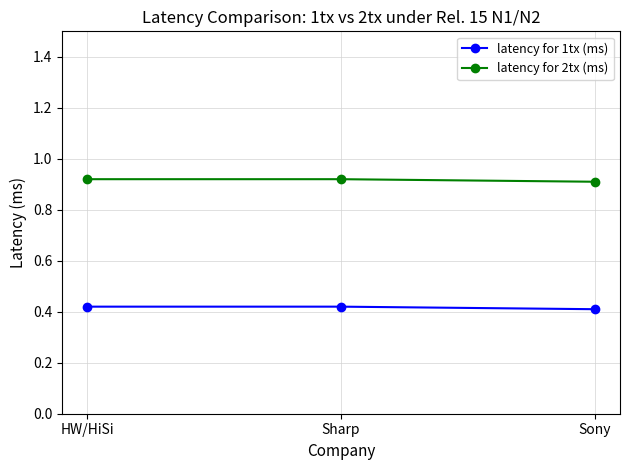

What is the label of the 3rd point from the right?

HW/HiSi